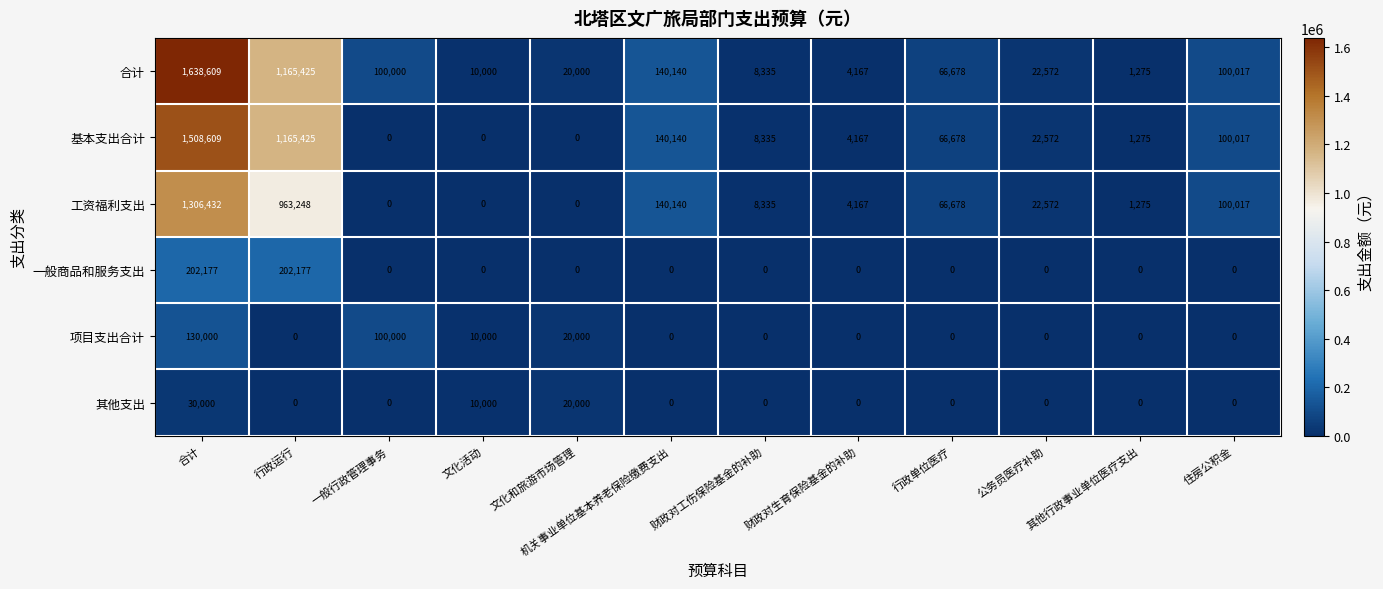

At which category is the sum across all series the highest?

合计